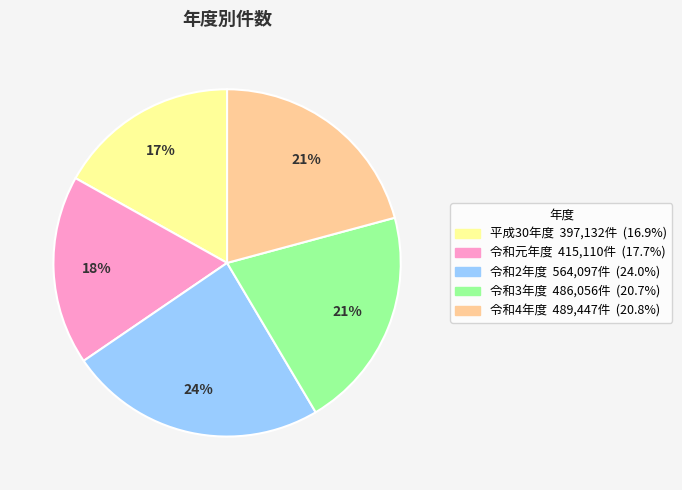

To the nearest percent, what is the combined percentage of 令和元年度 and 令和2年度?

42%